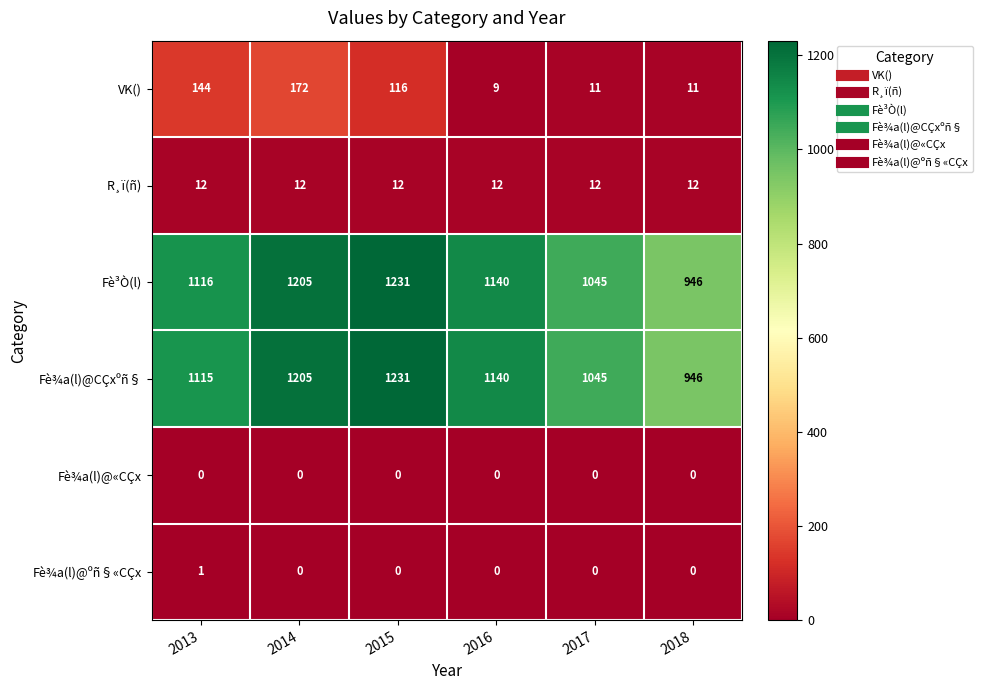

What is the average value of the R¸ï(ñ) series?

12